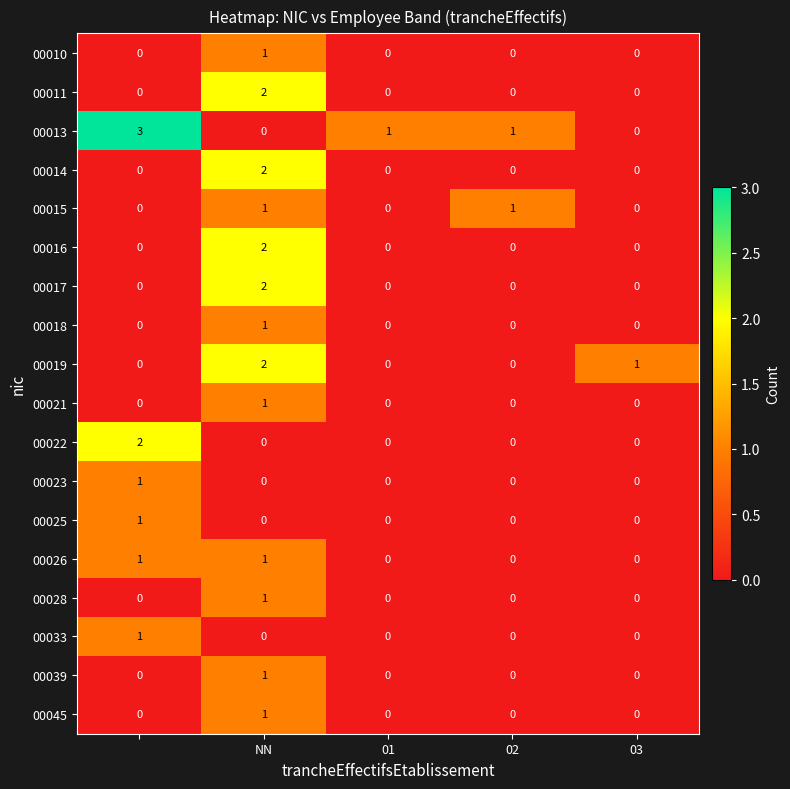

What is the difference between the maximum and minimum values in the 00013 series?

3